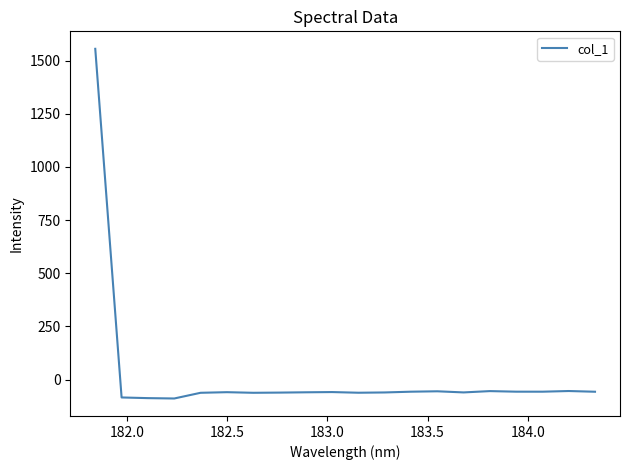

What is the difference between the maximum and minimum values?

1644.2